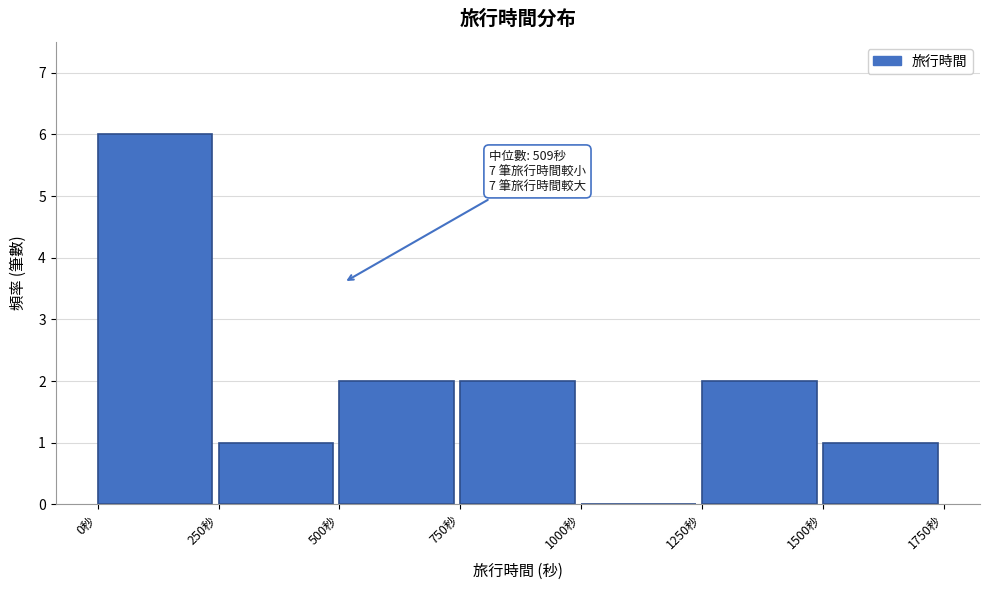

Over which range of the x-axis is the bar tallest?

0 to 250